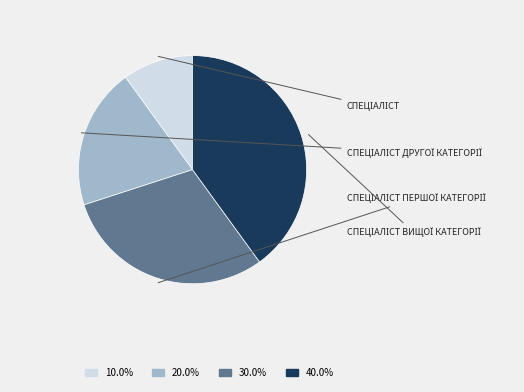

Is there a majority slice in this chart?

No